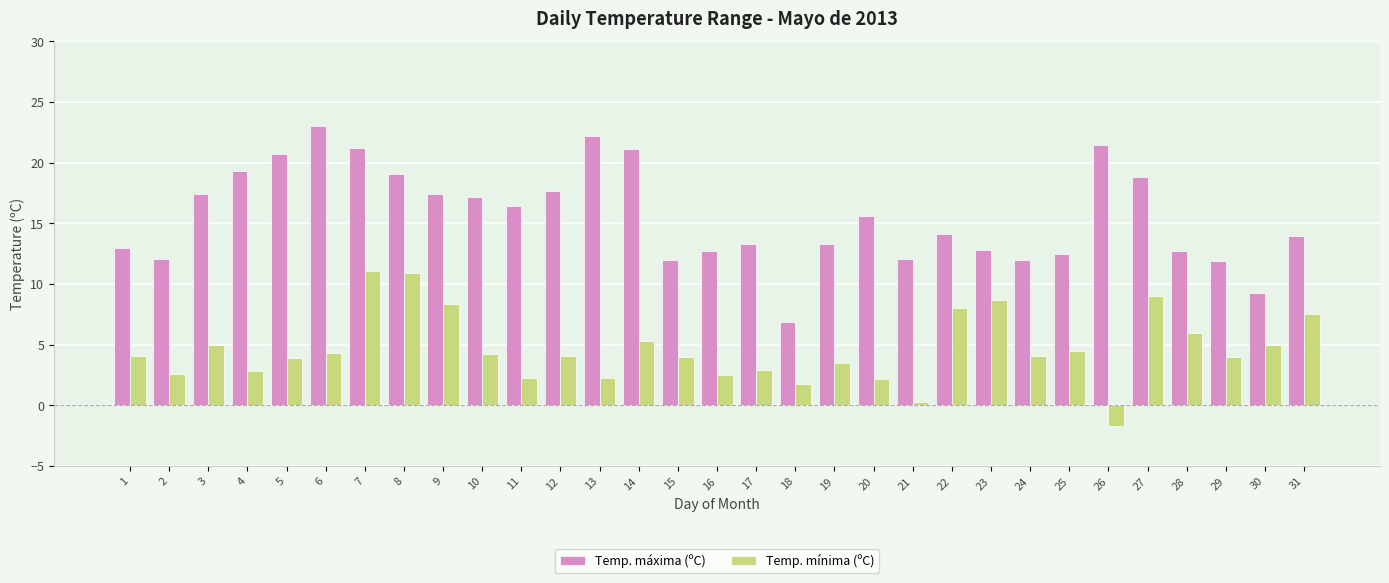

At 30, list the series in order from smallest to largest.

Temp. mínima (ºC), Temp. máxima (ºC)